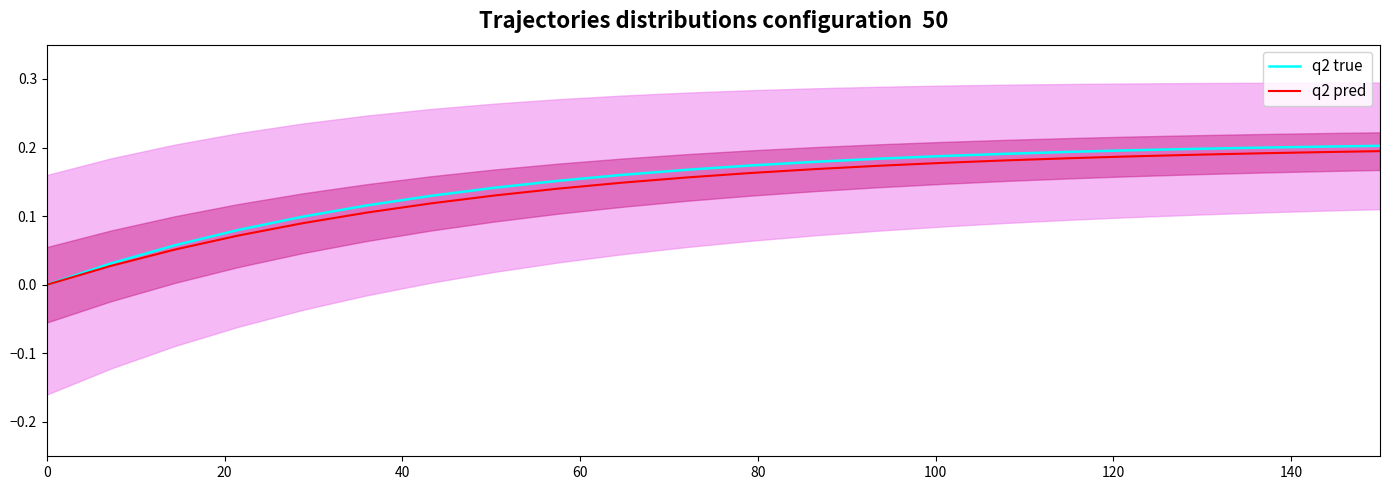

How many categories are shown in the chart?

23